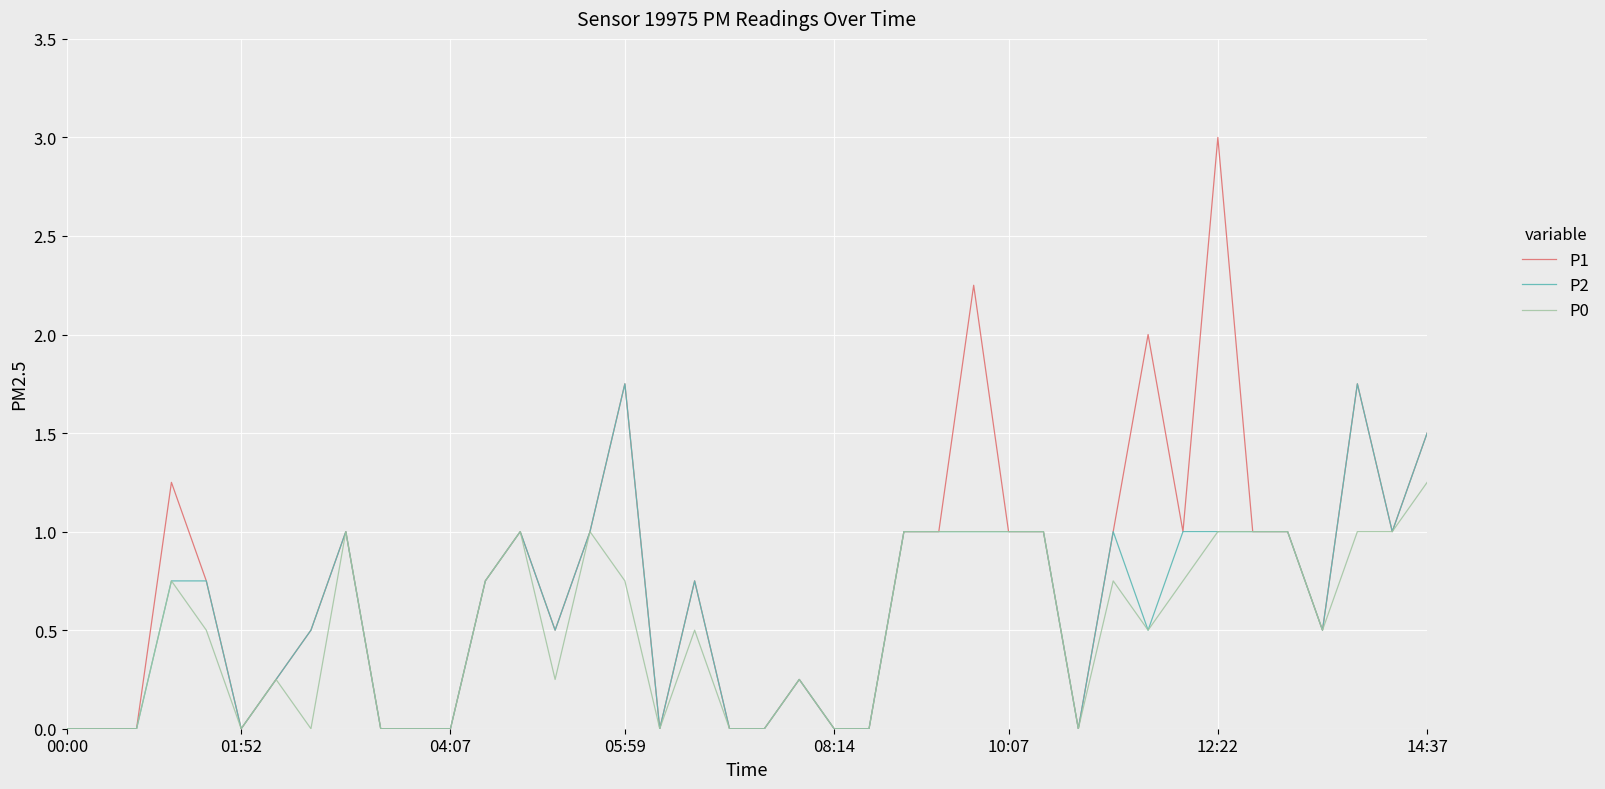

Rank the series by their maximum value, from highest to lowest.

P1, P2, P0